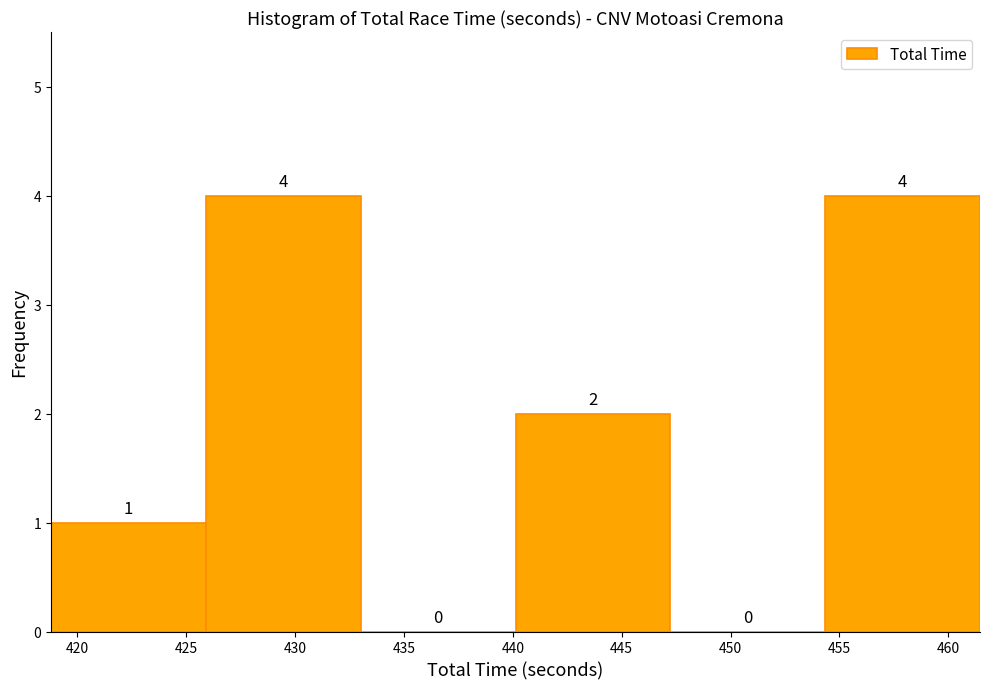

How tall is the bar that spans 419.0 to 426.0 on the x-axis? The bar edges are not printed on the chart, so give them approximately, as read against the axis.

1